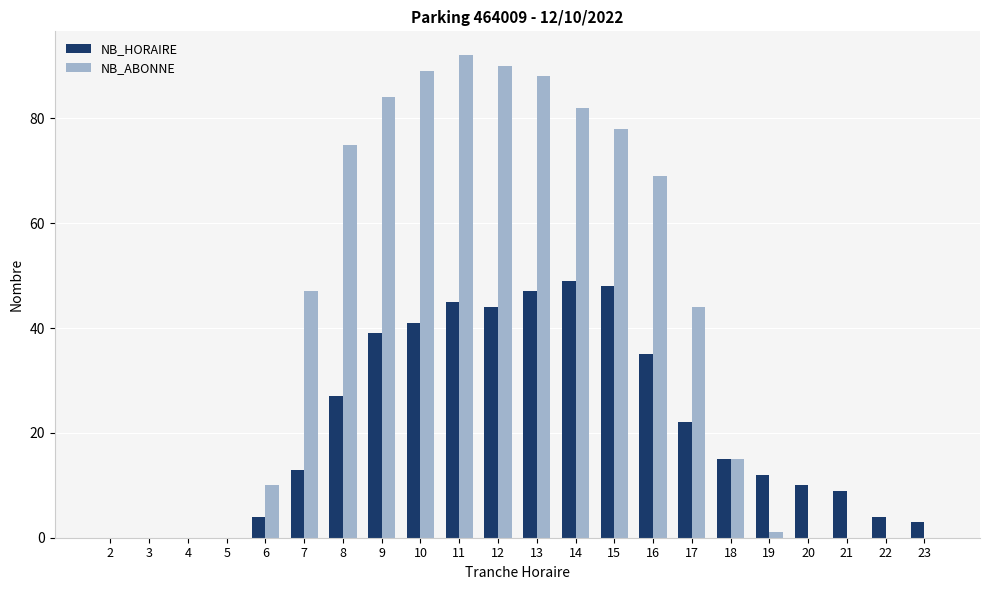

Is it true that NB_HORAIRE equals 0 at 5?

True